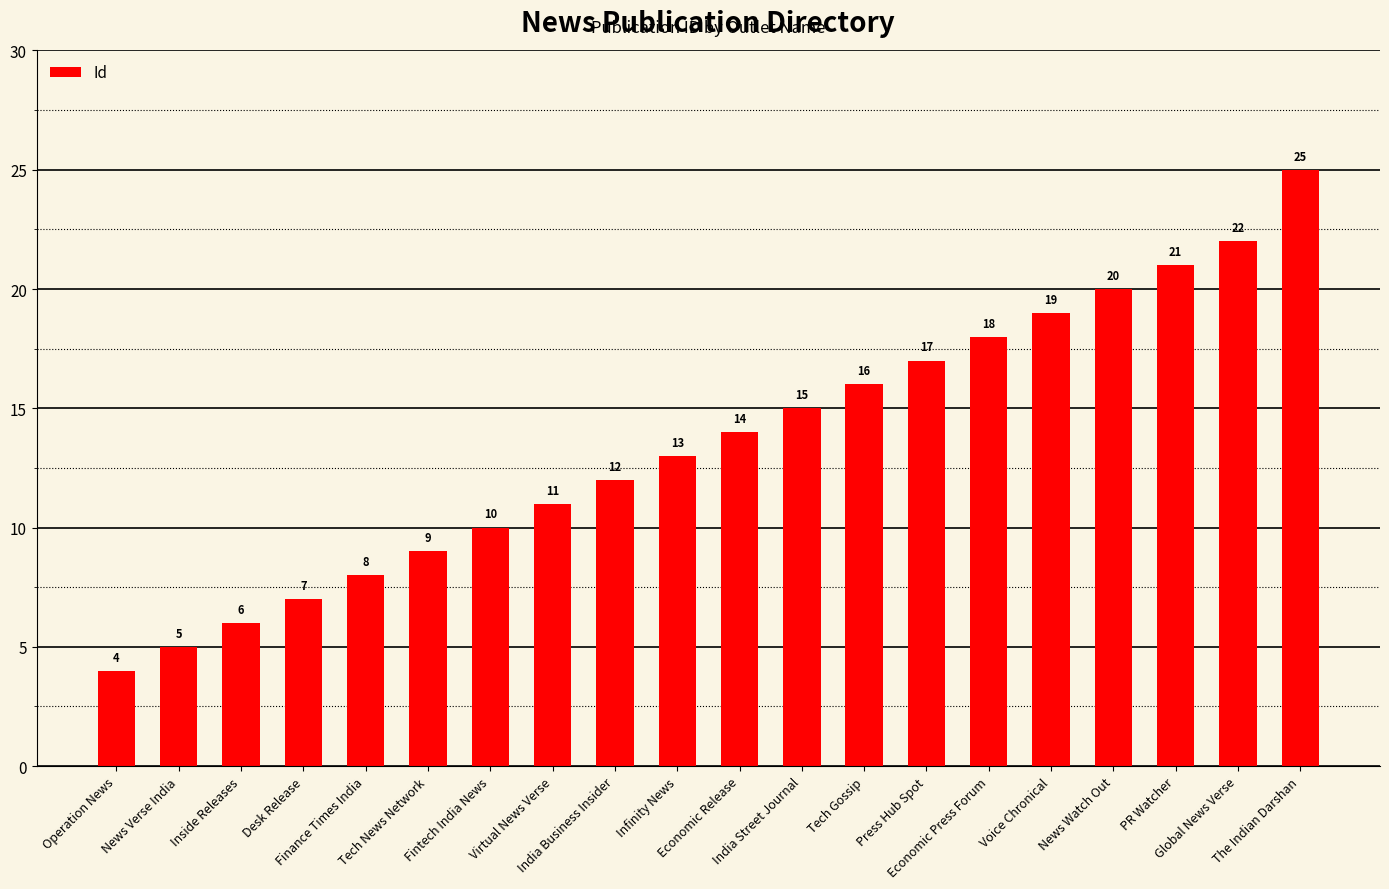

Count the number of categories in the chart.

20